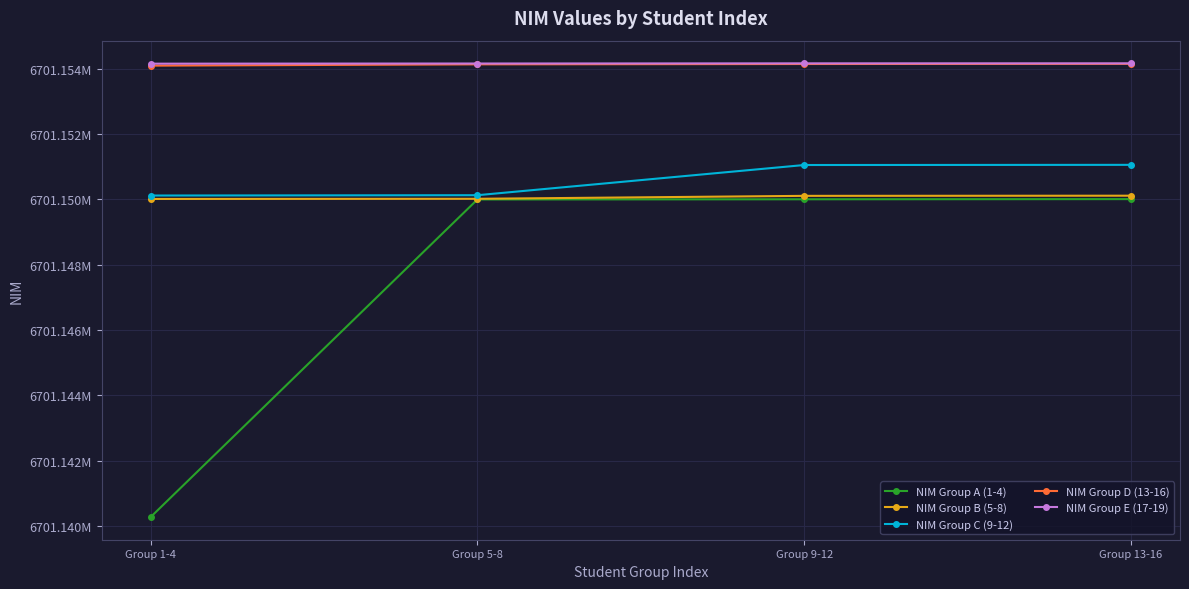

Is the value of NIM Group E (17-19) at Group 1-4 greater than the value of NIM Group C (9-12) at Group 5-8?

Yes